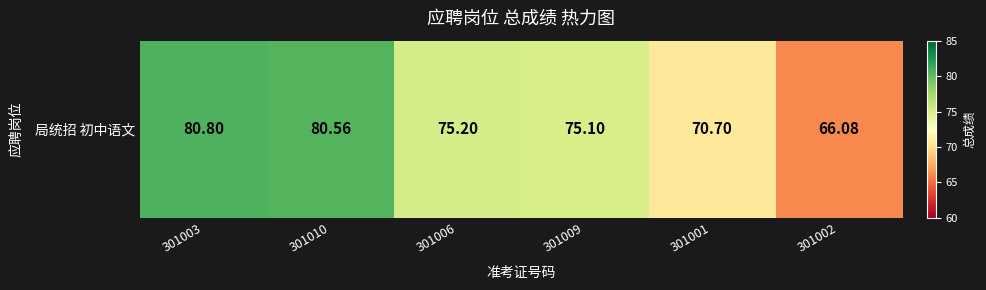

Rank the categories by value from highest to lowest.

301003, 301010, 301006, 301009, 301001, 301002